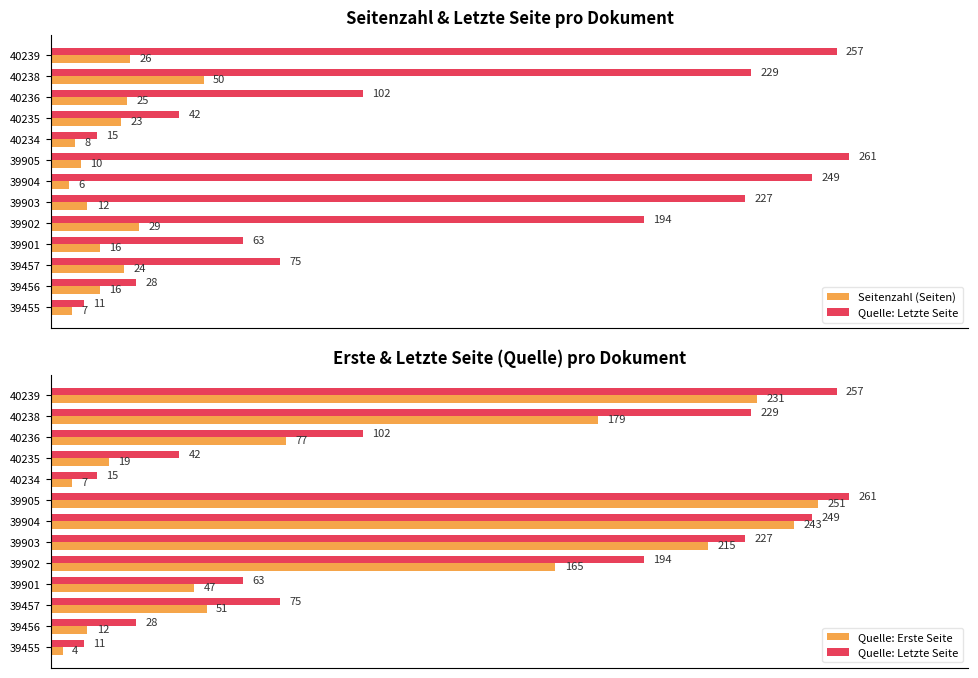

At 39455, list the series in order from smallest to largest.

Quelle: Erste Seite, Seitenzahl (Seiten), Quelle: Letzte Seite